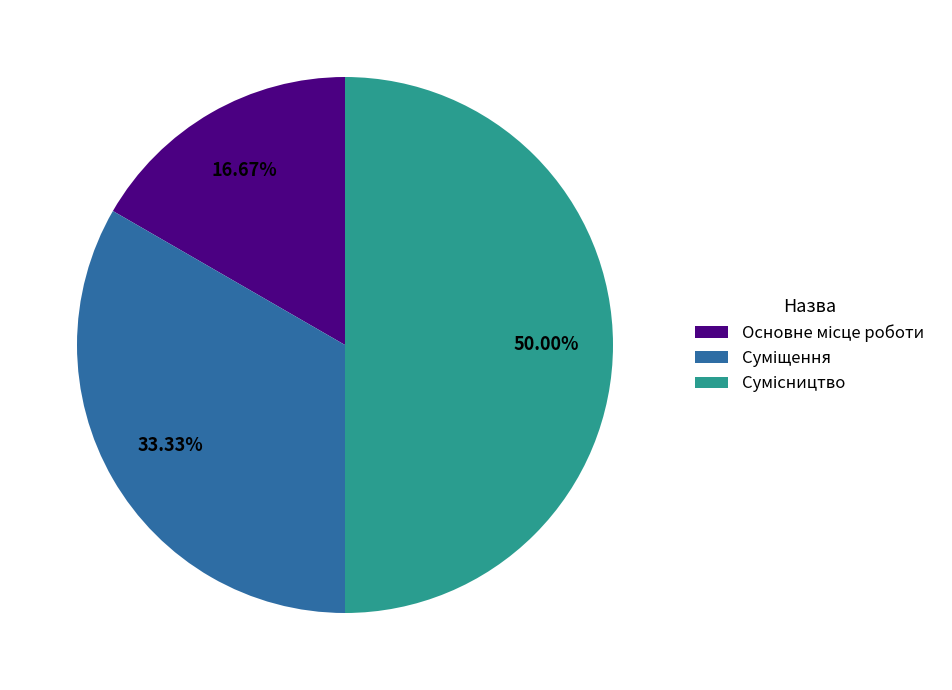

Is there a majority slice in this chart?

No